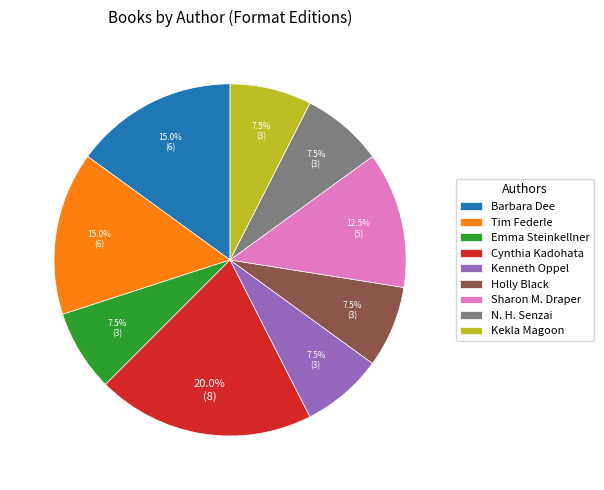

What is the largest slice in the pie chart?

Cynthia Kadohata